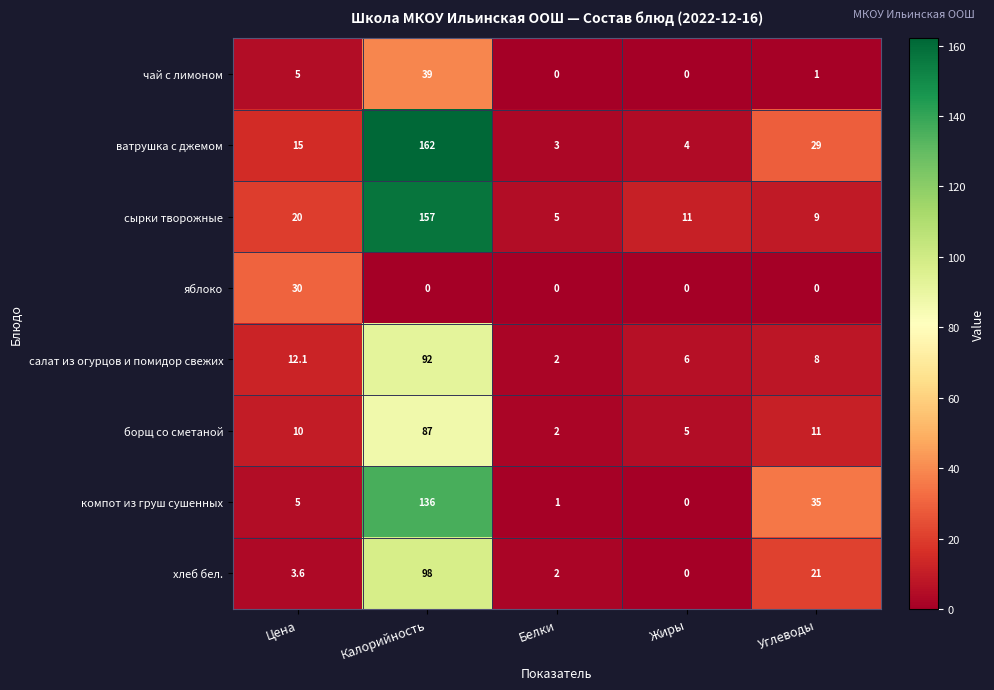

List the series in order of their peak value, lowest first.

яблоко, чай с лимоном, борщ со сметаной, салат из огурцов и помидор свежих, хлеб бел., компот из груш сушенных, сырки творожные, ватрушка с джемом